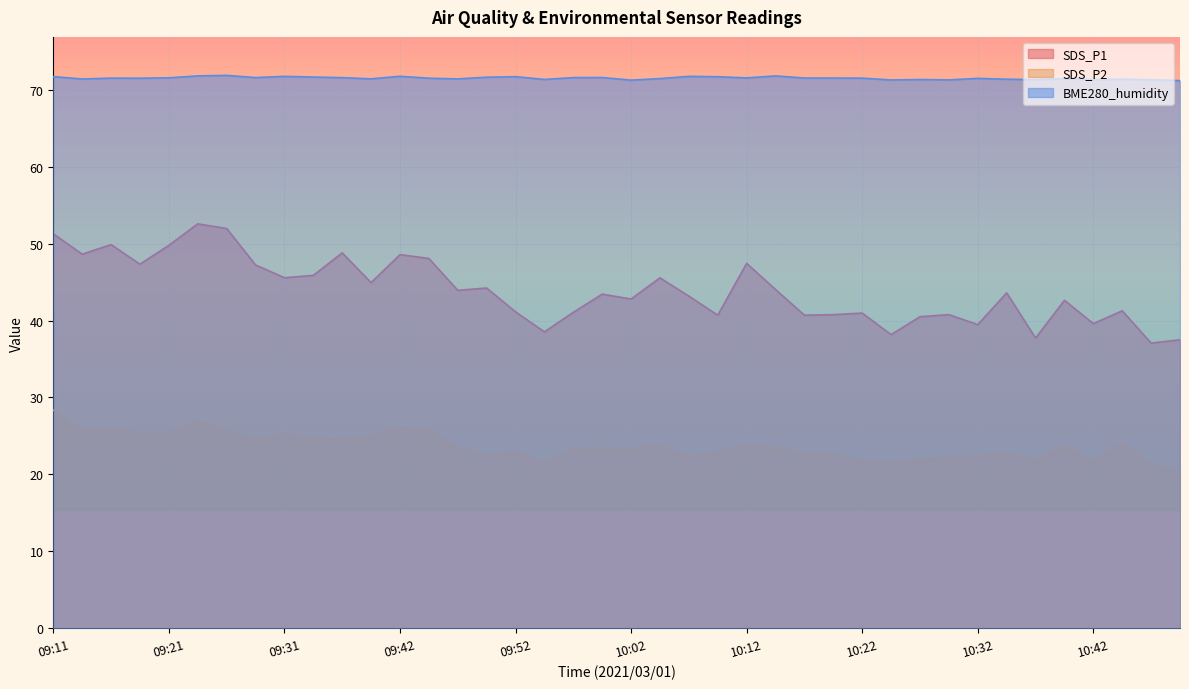

At which category is the sum across all series the highest?

09:11